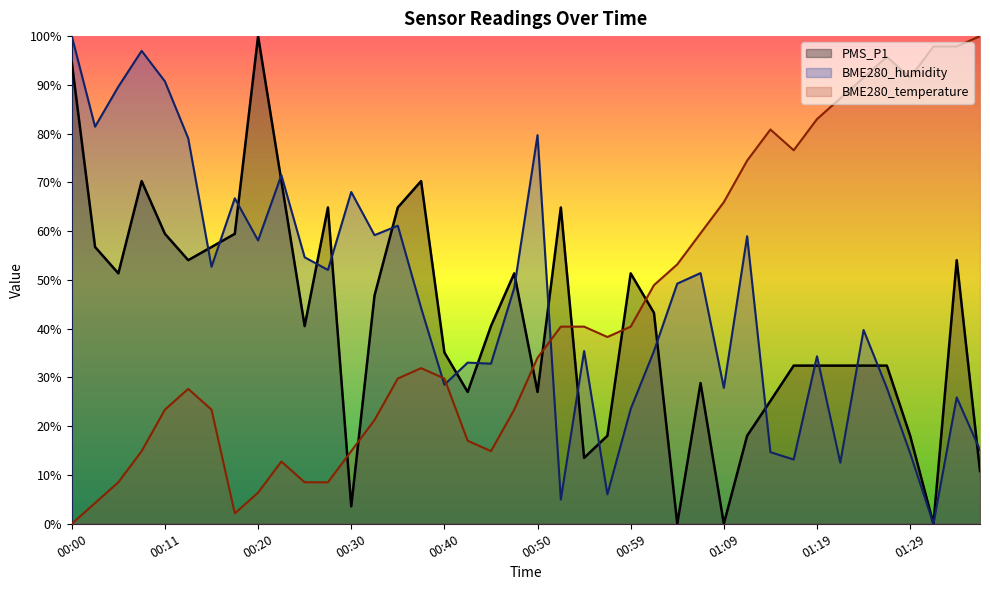

Which series changed the most between 00:18 and 01:07?

BME280_temperature